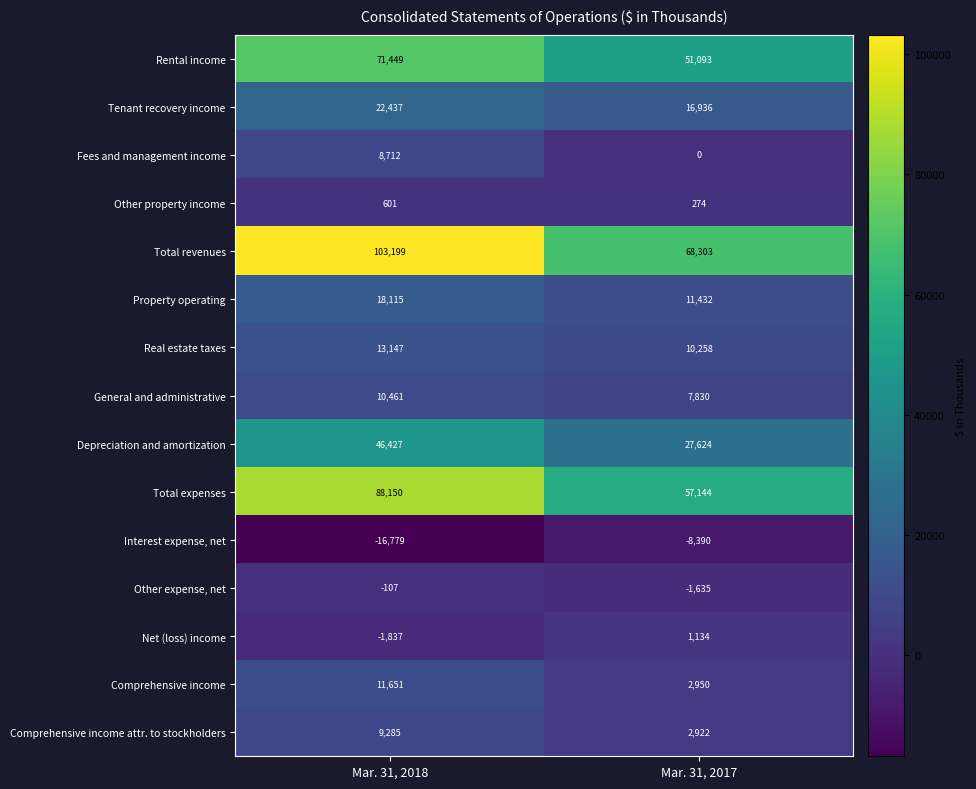

Where is Net (loss) income nearest to the value -351?

Mar. 31, 2017